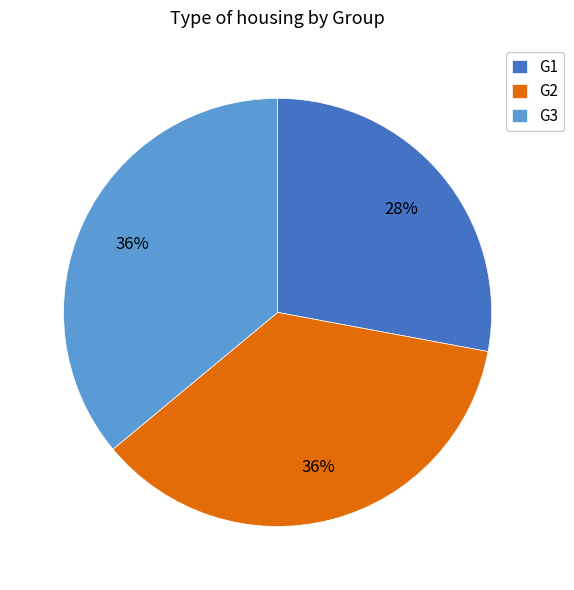

To the nearest percent, what percentage of the pie is G2?

36%